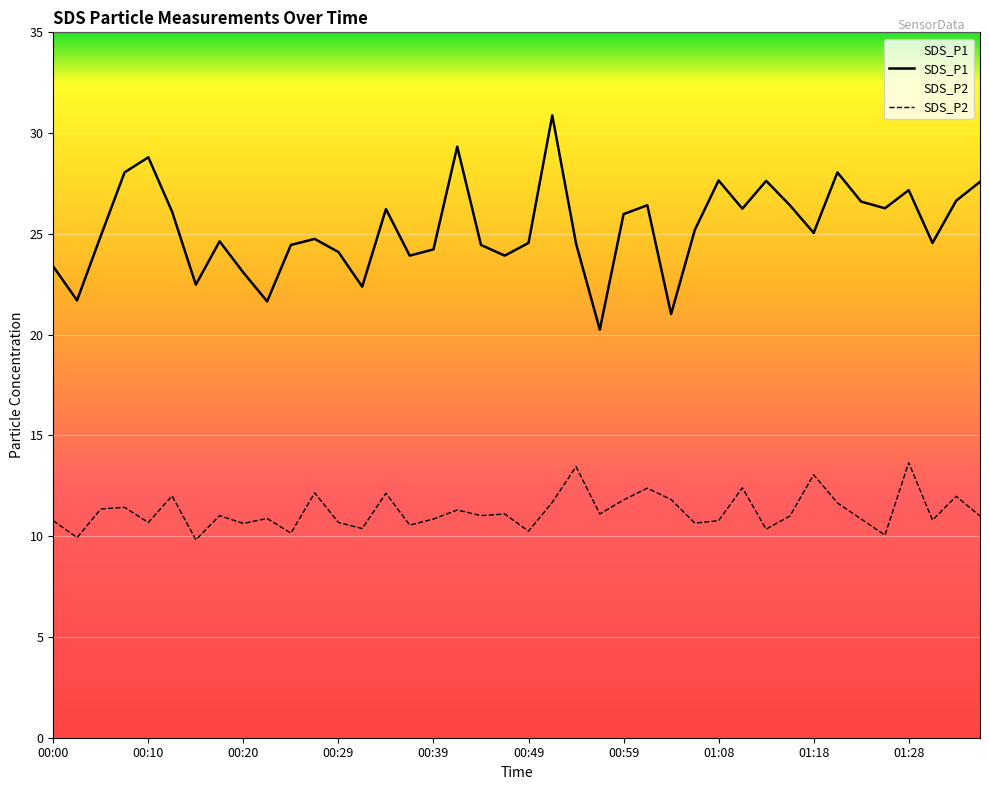

True or false: SDS_P2 and SDS_P1 cross at least once.

False